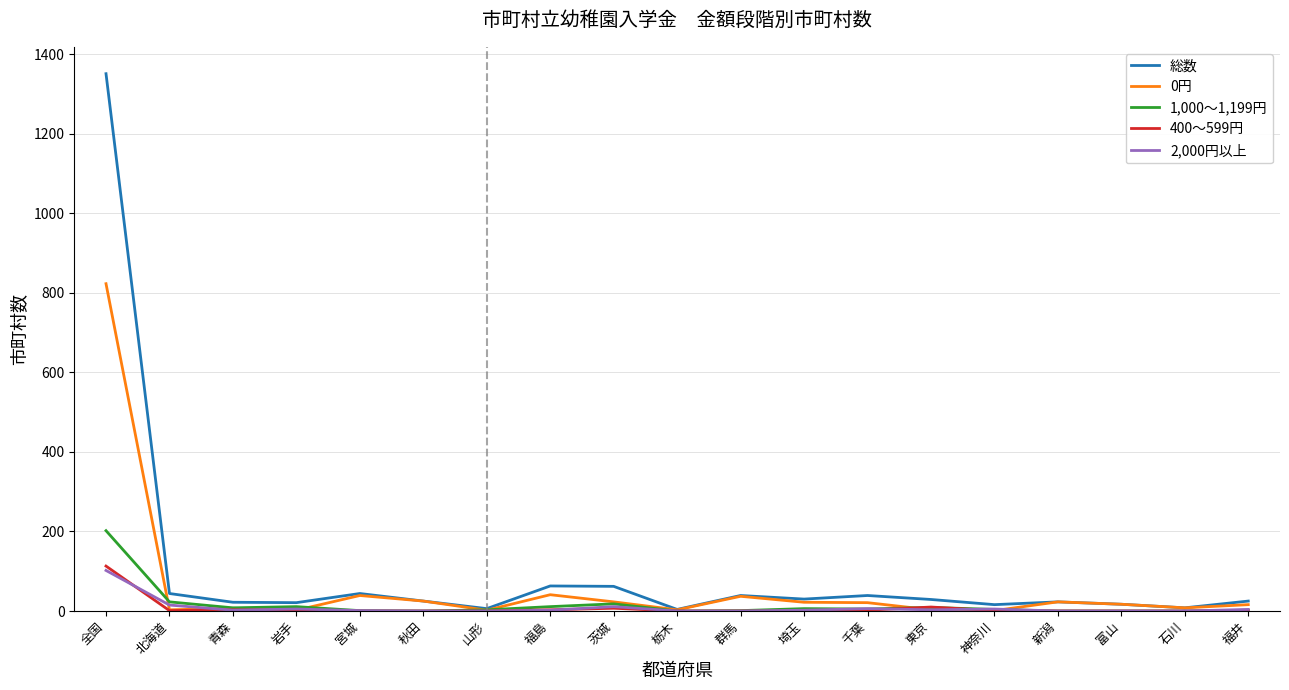

Count the number of categories in the chart.

19